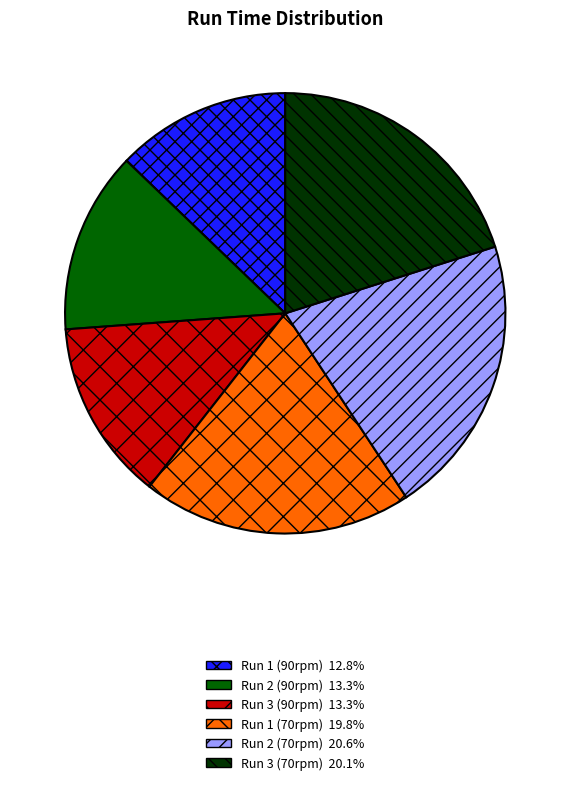

What is the ratio of the value at Run 2 (90rpm) to the value at Run 3 (70rpm)?

0.7